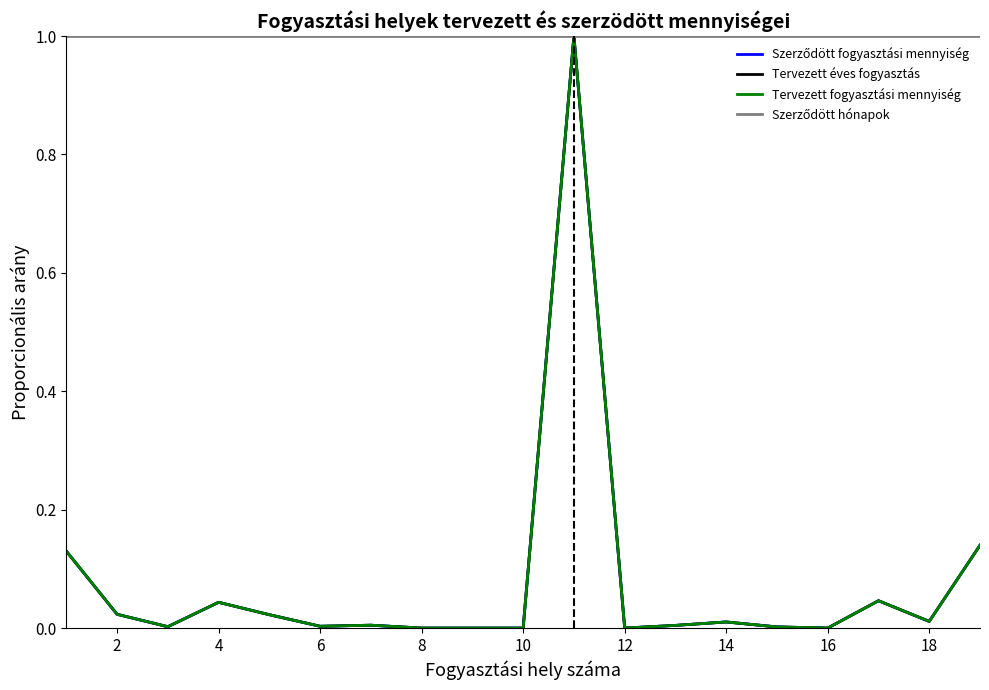

What is the maximum value shown in the chart?

1.0